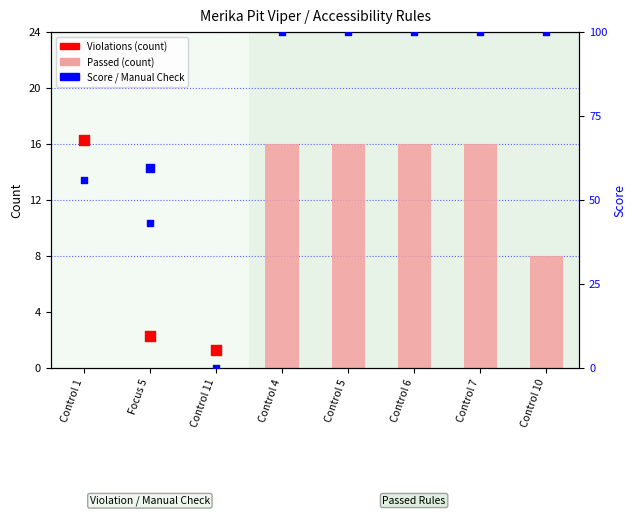

At how many categories does at least one series exceed 55?

6